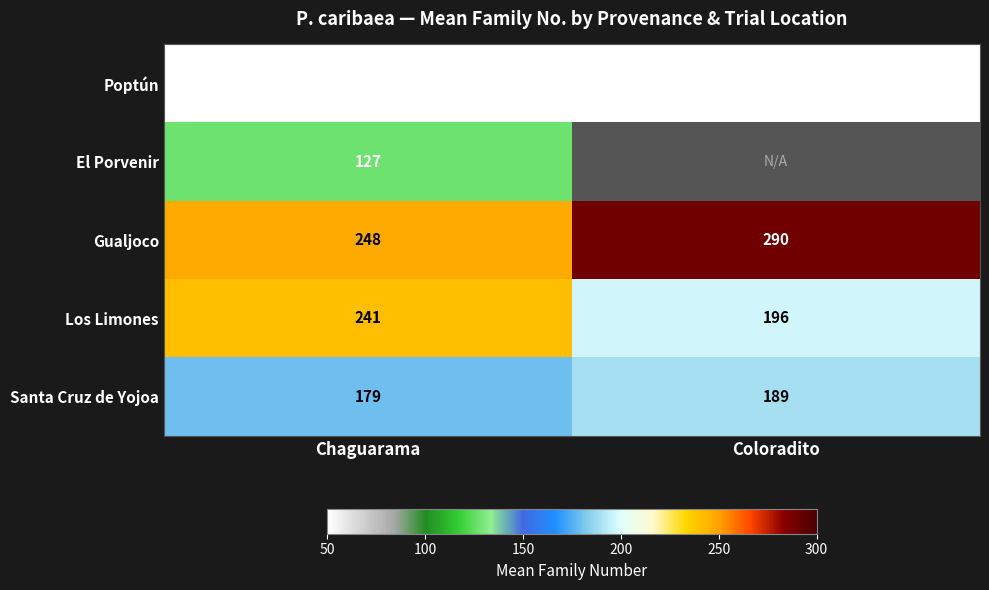

Is it true that Los Limones equals 280.1 at Coloradito?

False